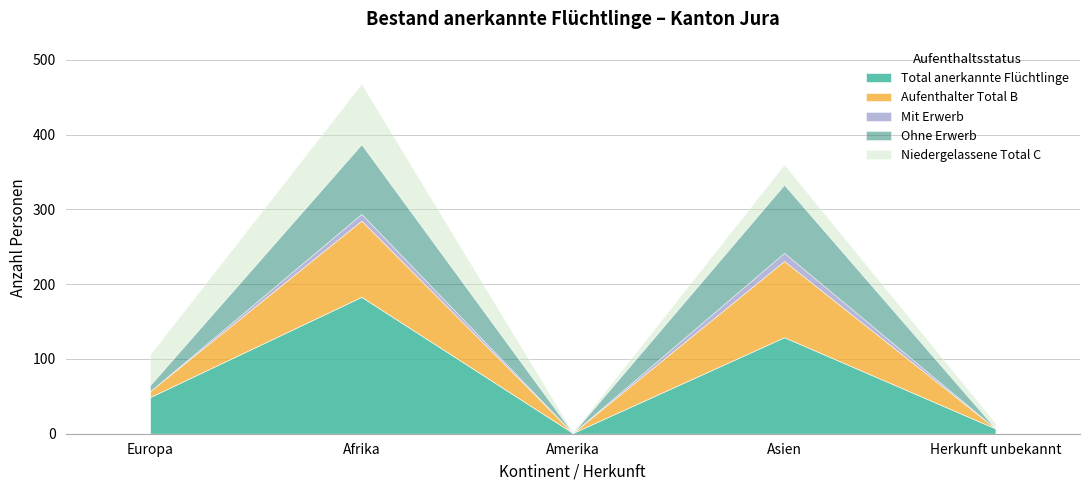

At how many categories does at least one series exceed 171?

1